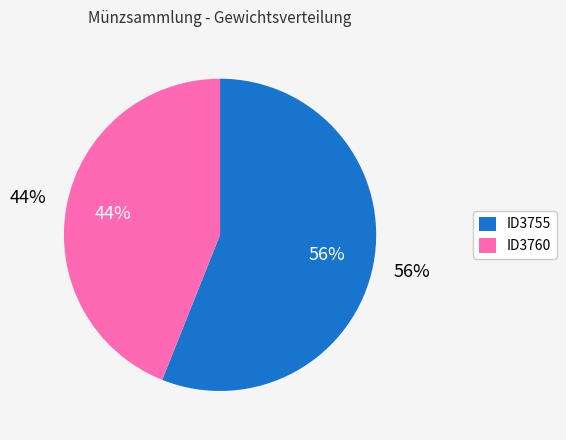

What is the smallest slice in the pie chart?

ID3760